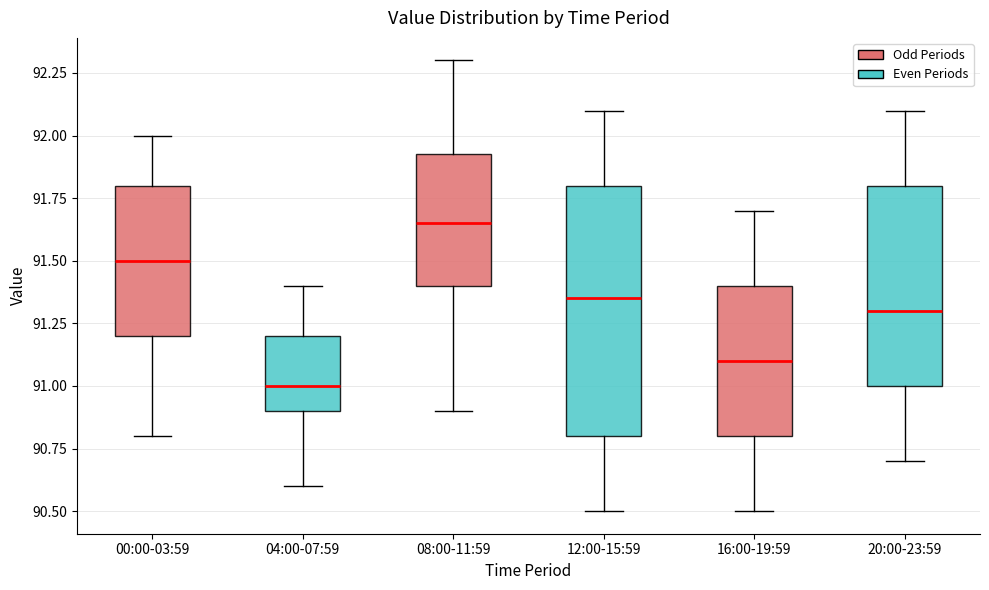

Where is the lower edge of the box for 08:00-11:59 on the y-axis? The values are not printed on the chart, so give them approximately, as read against the axis.

91.40